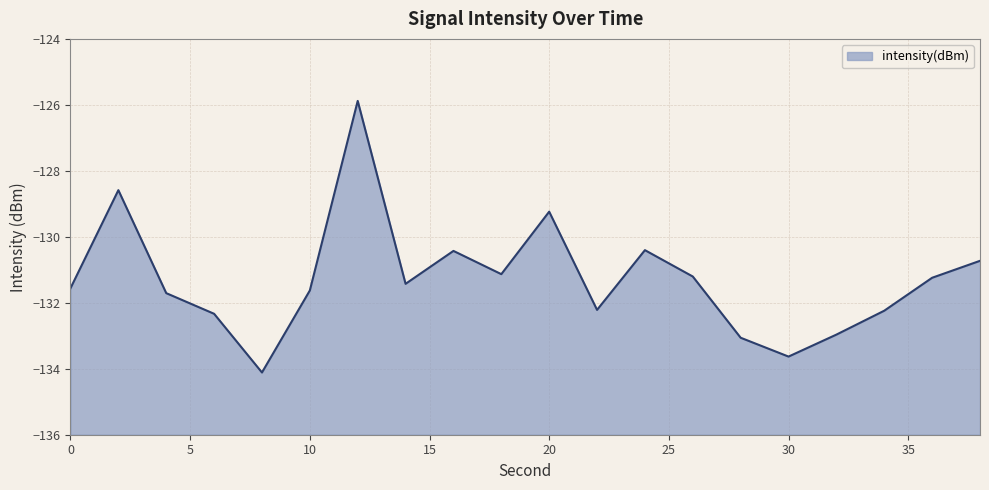

At which category does the data reach its first local peak?

2